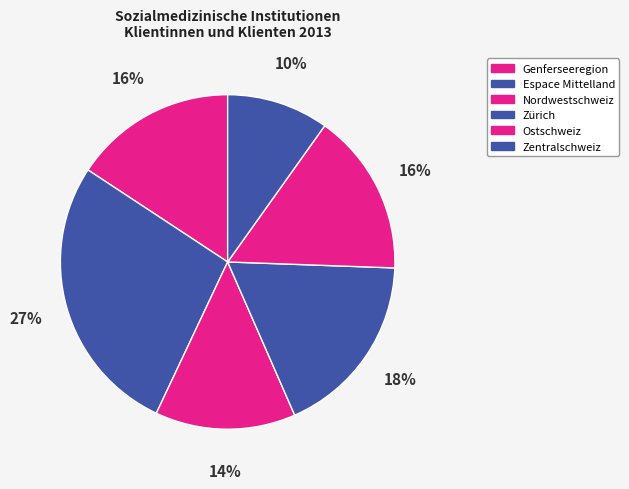

Does any single category account for the majority?

No